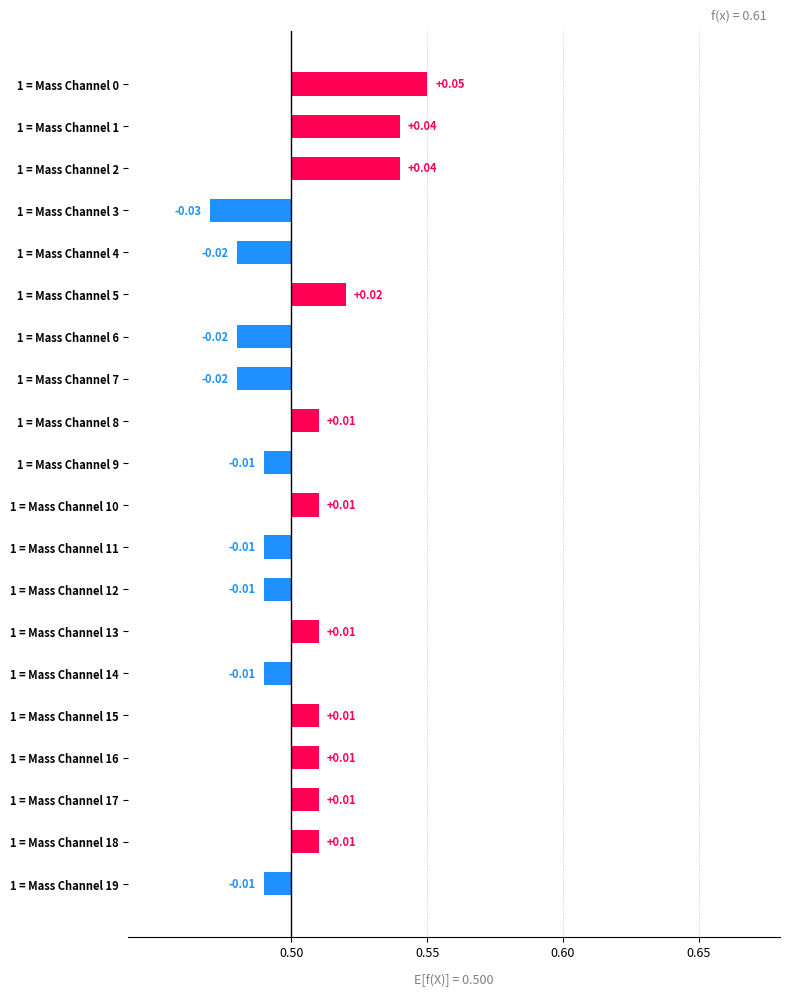

Between 1 = Mass Channel 1 and 1 = Mass Channel 8, which is larger?

1 = Mass Channel 1